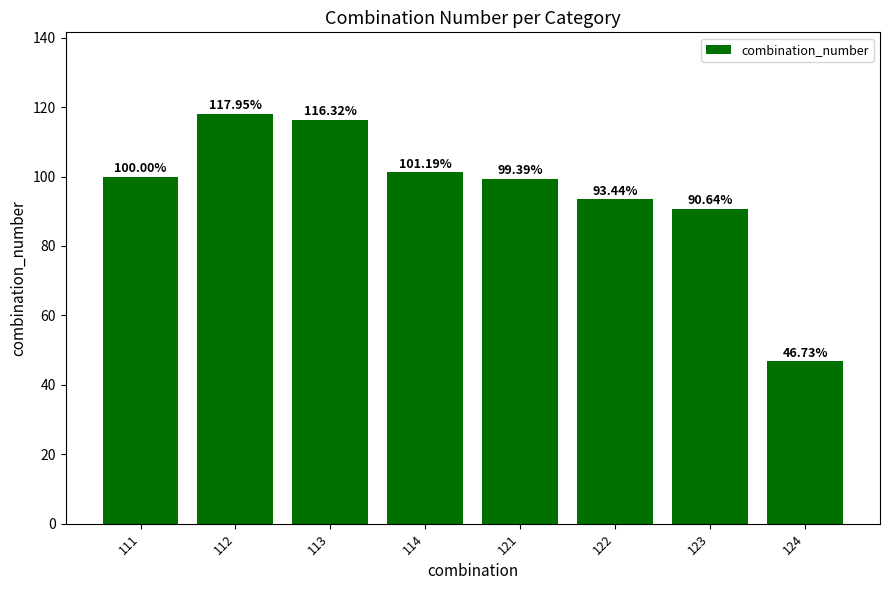

Read the value at 122.

93.4